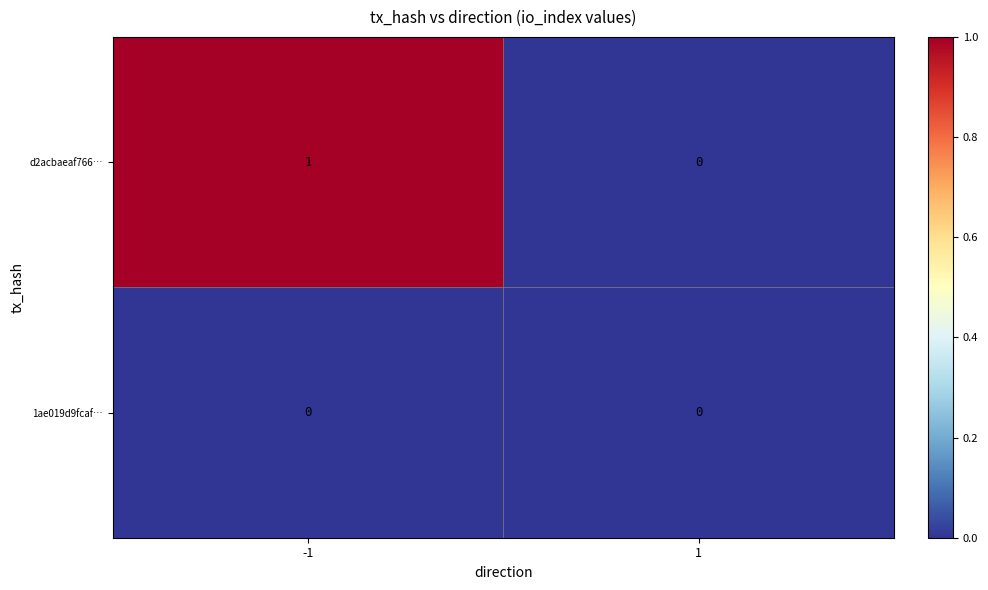

Reading right to left, extract all data points from this chart.

d2acbaeaf766…: 0	1
1ae019d9fcaf…: 0	0